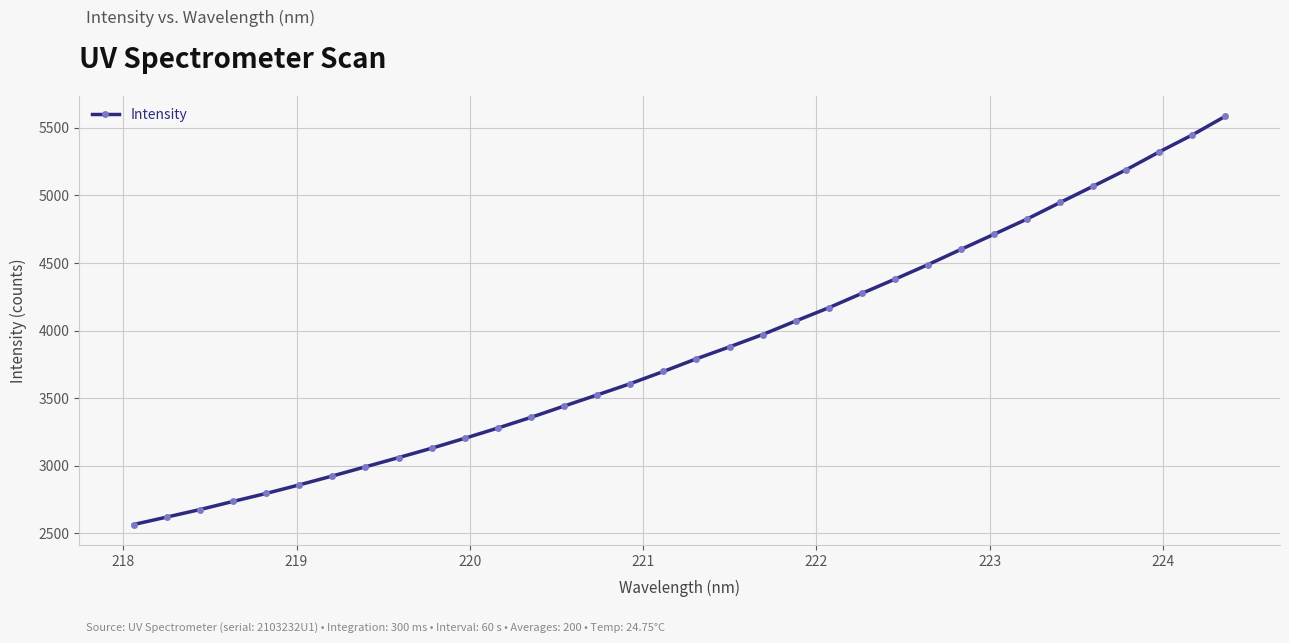

Does the chart have visible grid lines?

Yes